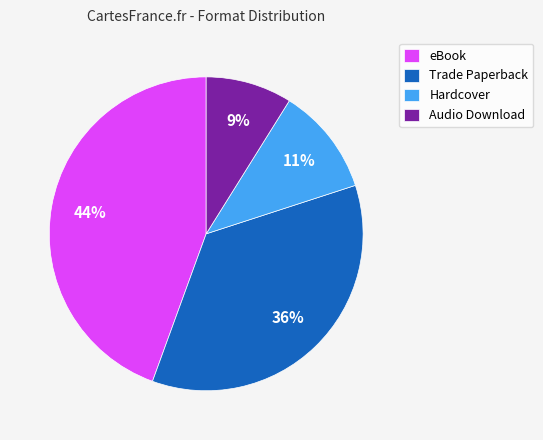

Is Trade Paperback the majority of the pie?

No